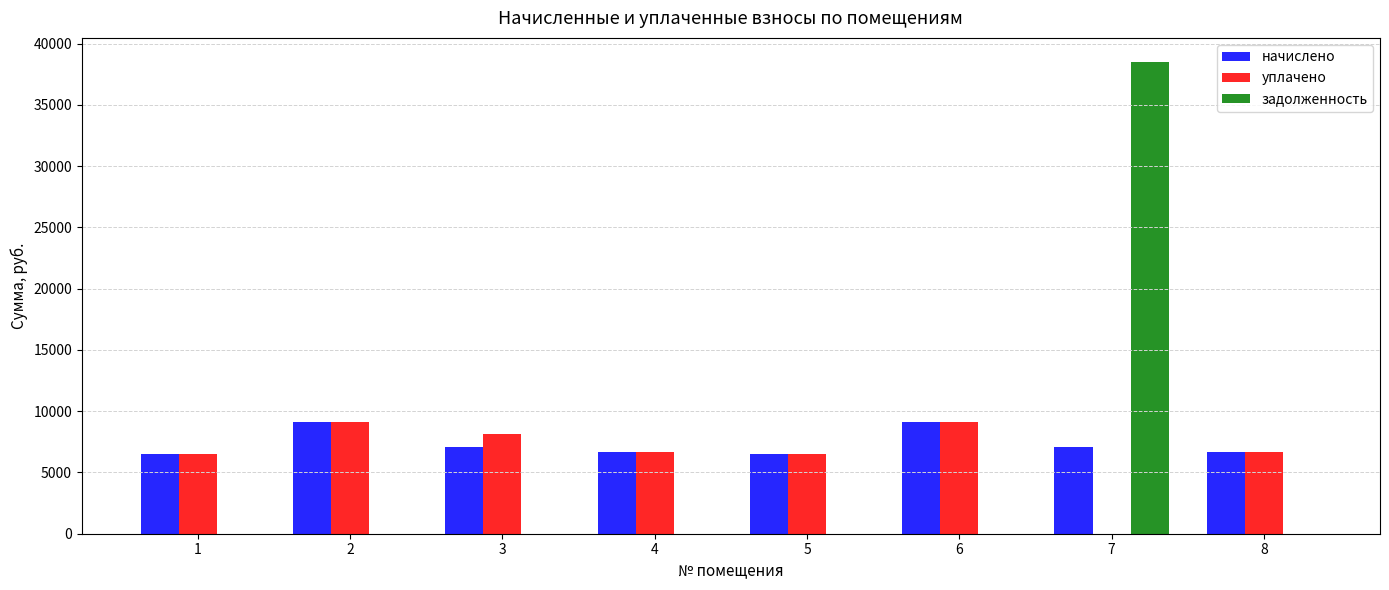

The уплачено series shows 6681.6 at 4. True or false?

True